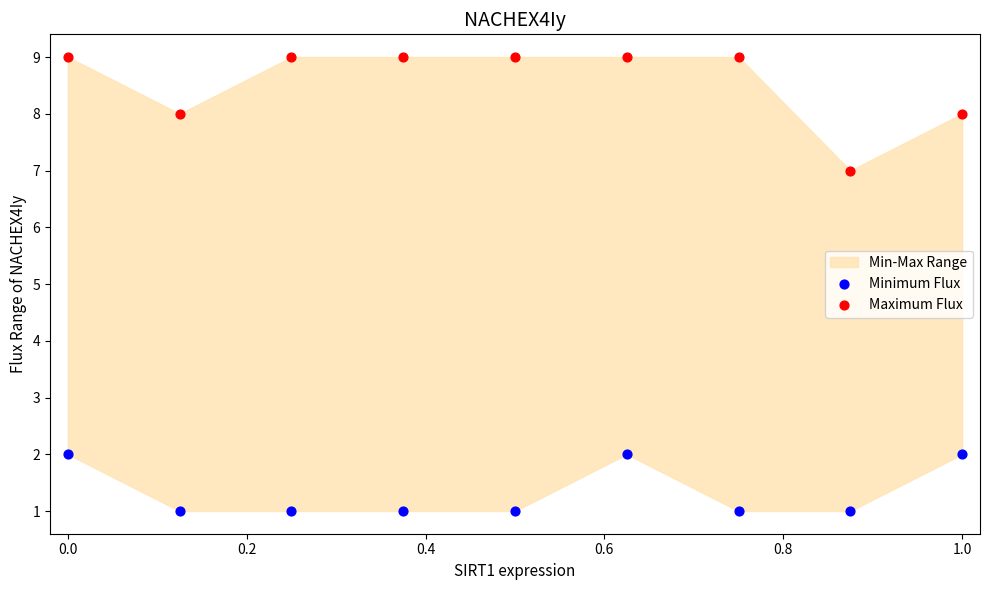

Which series reaches the minimum Y coordinate?

Minimum Flux